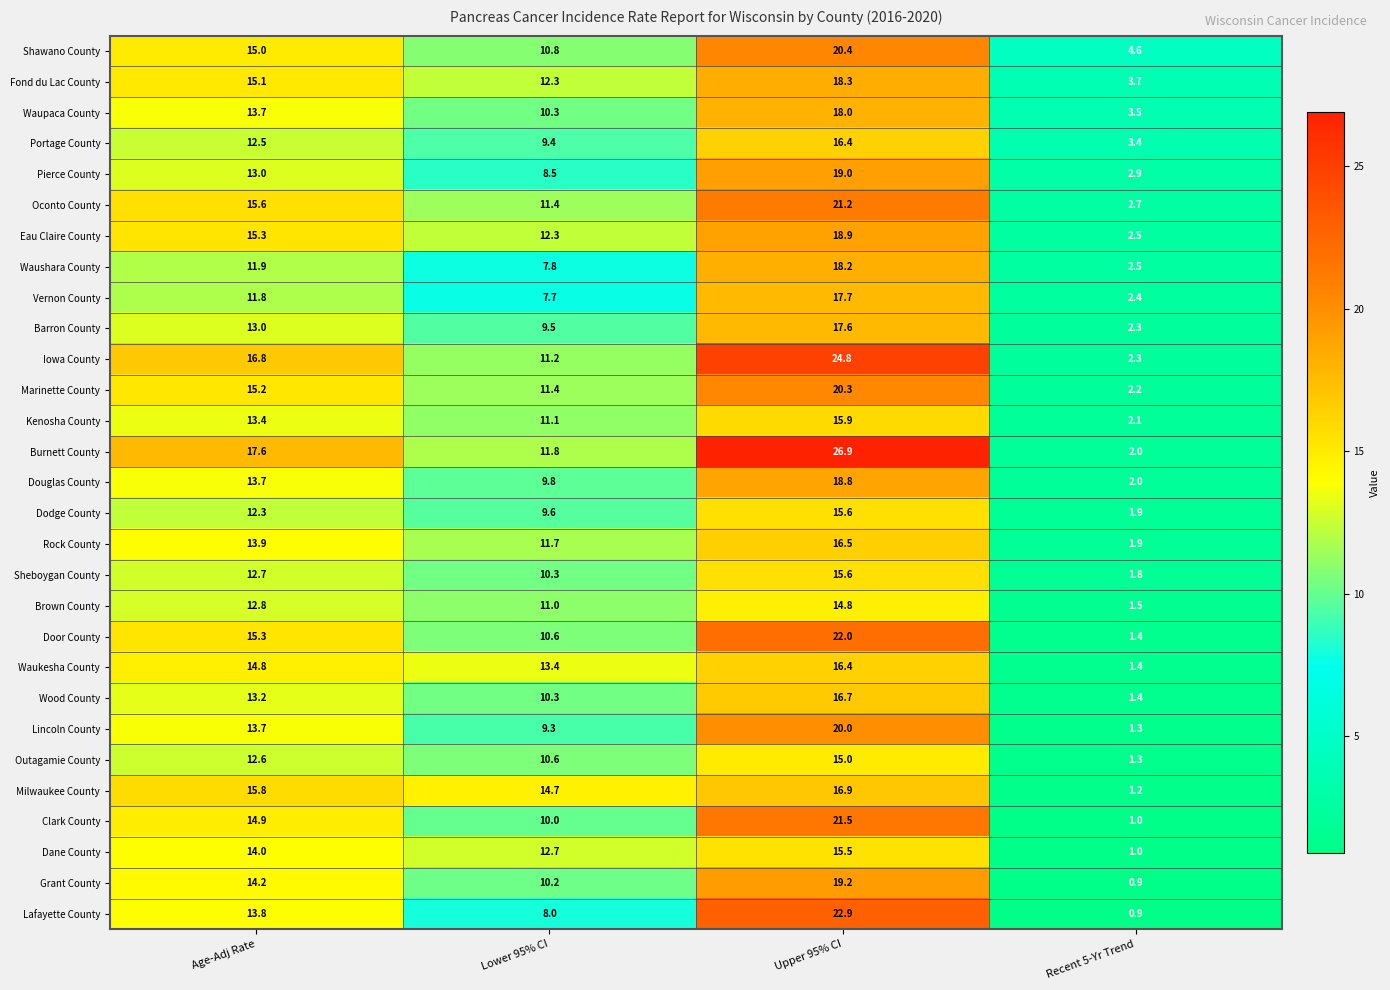

Between Lower 95% CI and Recent 5-Yr Trend, which series saw the biggest shift?

Milwaukee County